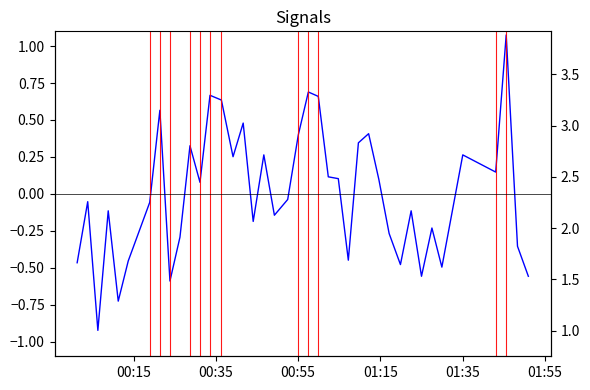

True or false: P2 has more than 1 interior local peaks.

True